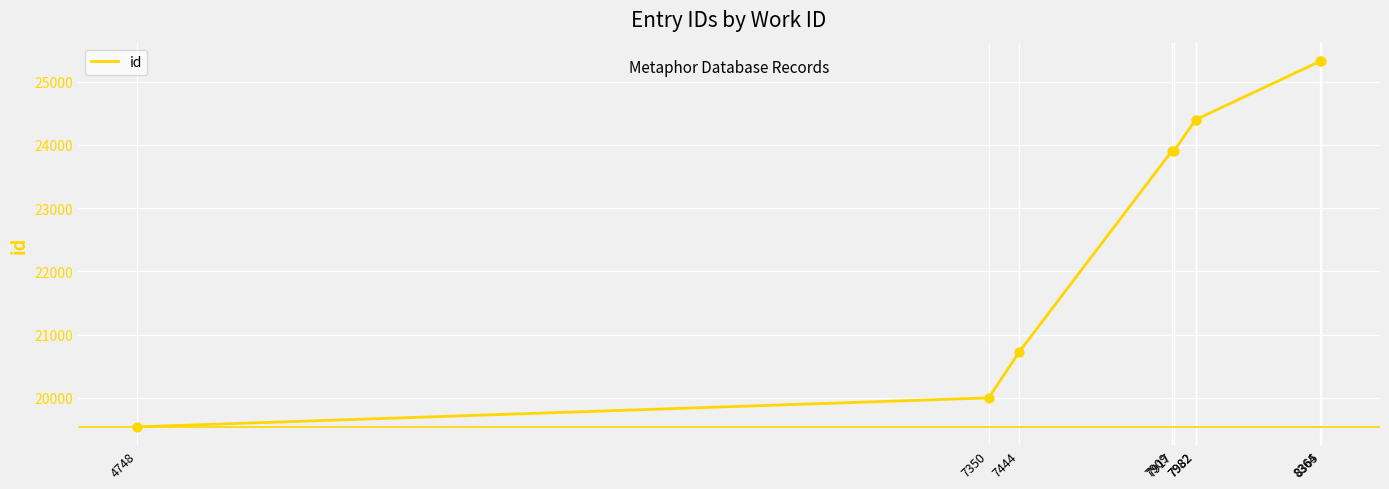

Approximately how many times larger is the value at 7982 compared to 7444?

1.2